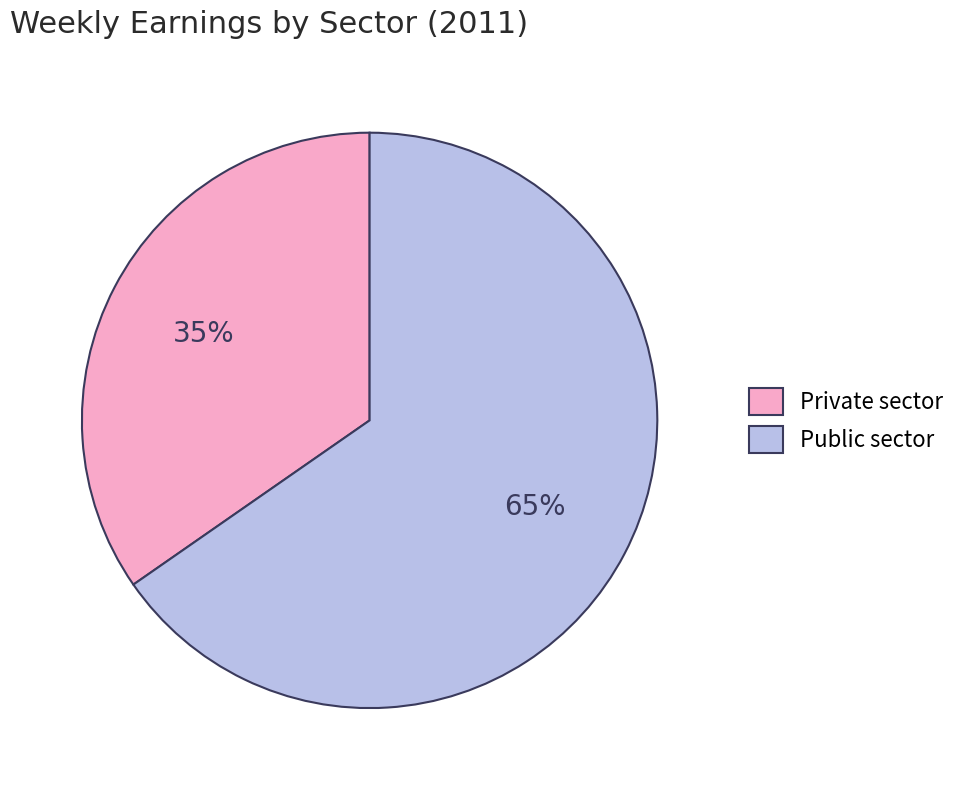

Count the number of slices in the pie.

2